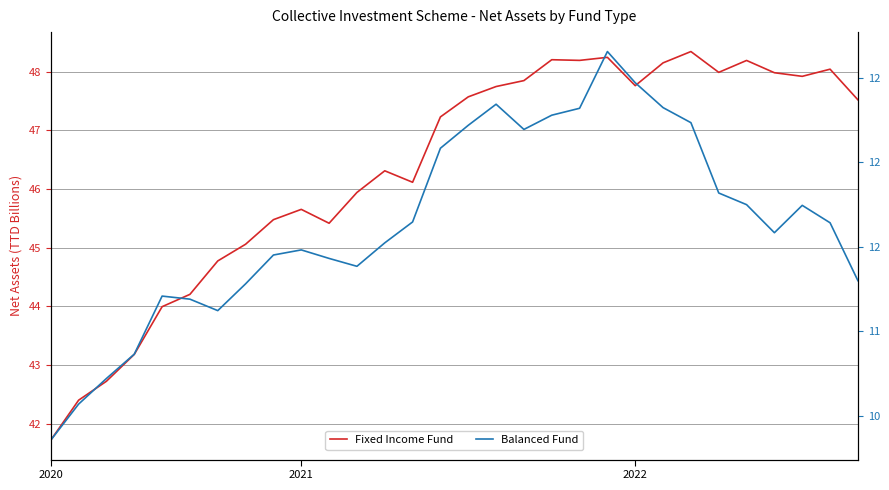

How many interior local peaks does the Balanced Fund series have?

5